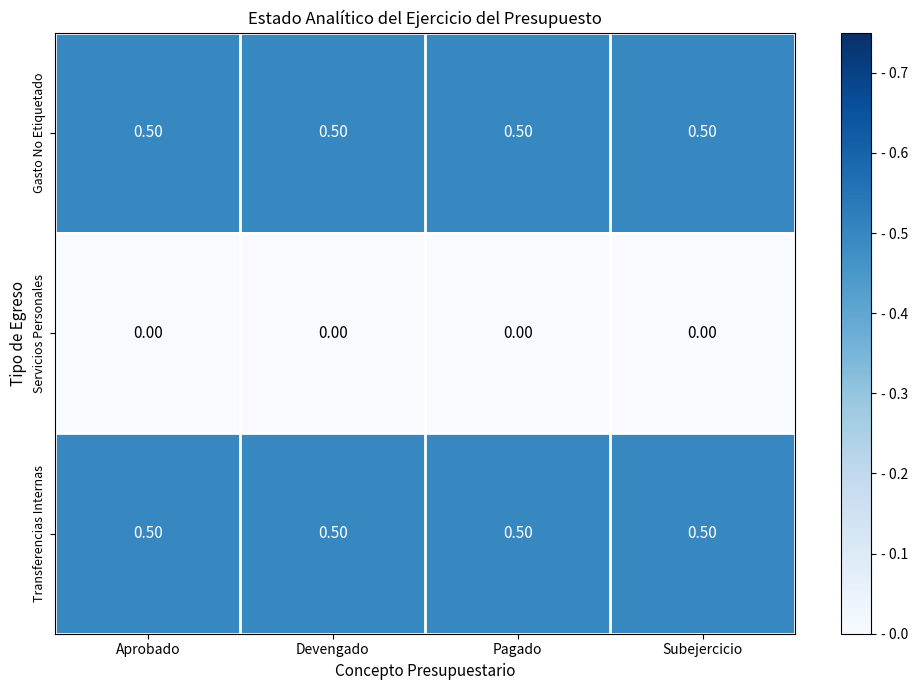

What is the total value across all series at Subejercicio?

1.0